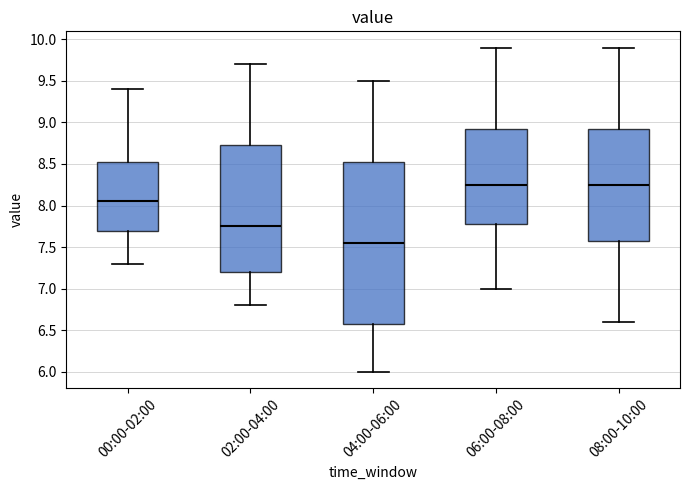

Where is the upper edge of the box for 08:00-10:00 on the y-axis? The values are not printed on the chart, so give them approximately, as read against the axis.

8.95